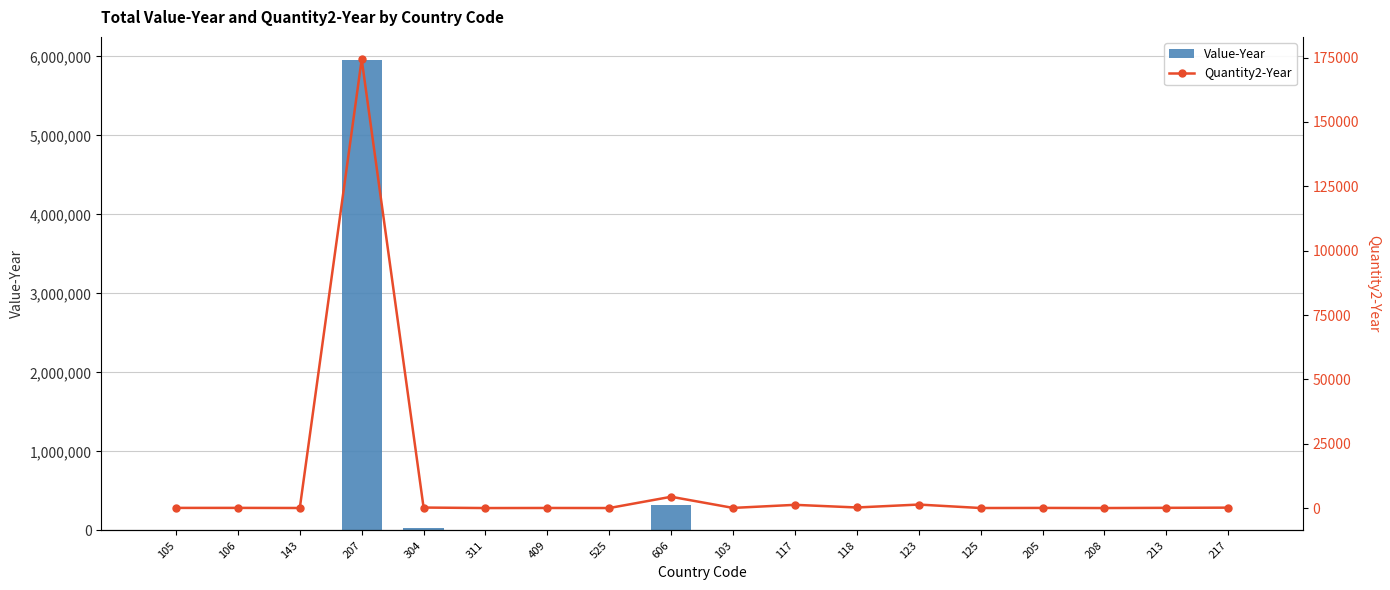

Reading left to right, transcribe all the data shown in this chart.

Value-Year: 2561	1708	866	5948950	28311	342	1629	500	320698	5740	9196	3345	9200	1319	883	258	277	1627
Quantity2-Year: 60	65	24	174346	195	3	31	10	4385	55	1248	223	1358	13	50	6	87	159